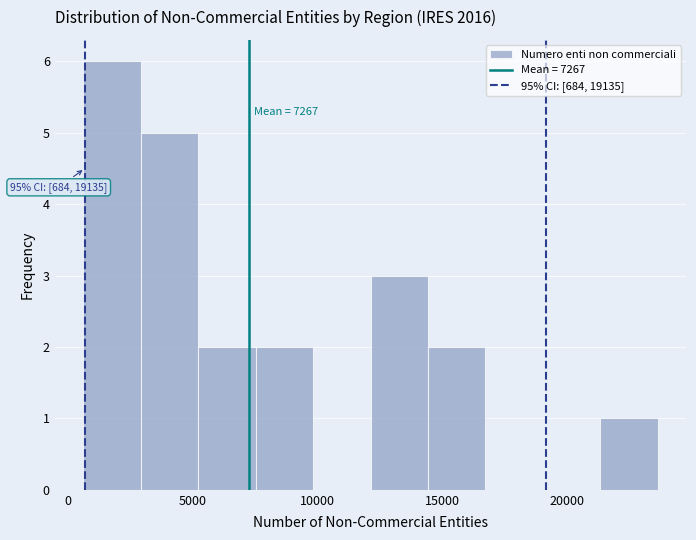

Over which range of the x-axis is the bar tallest?

500 to 3000